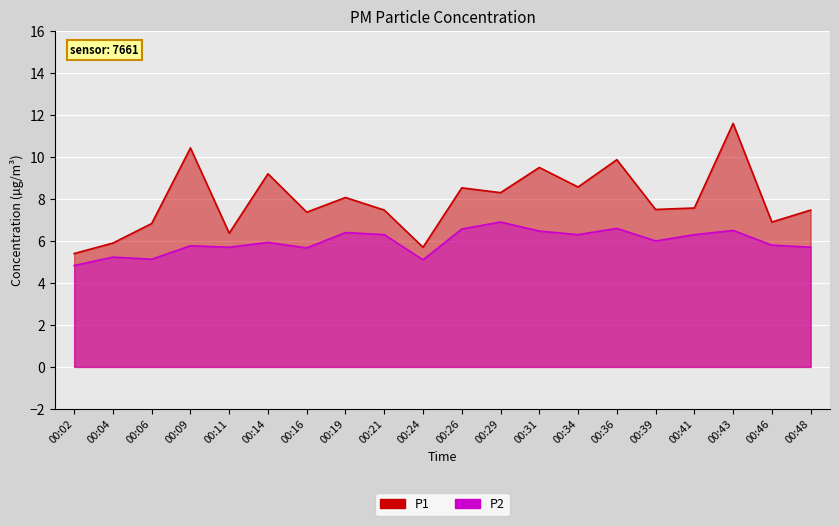

At how many categories does at least one series exceed 5?

20